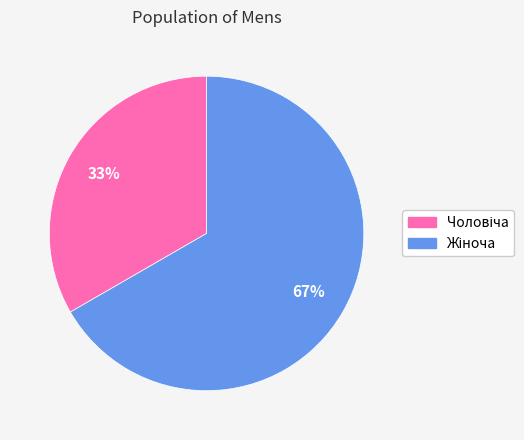

How many slices are in this pie chart?

2